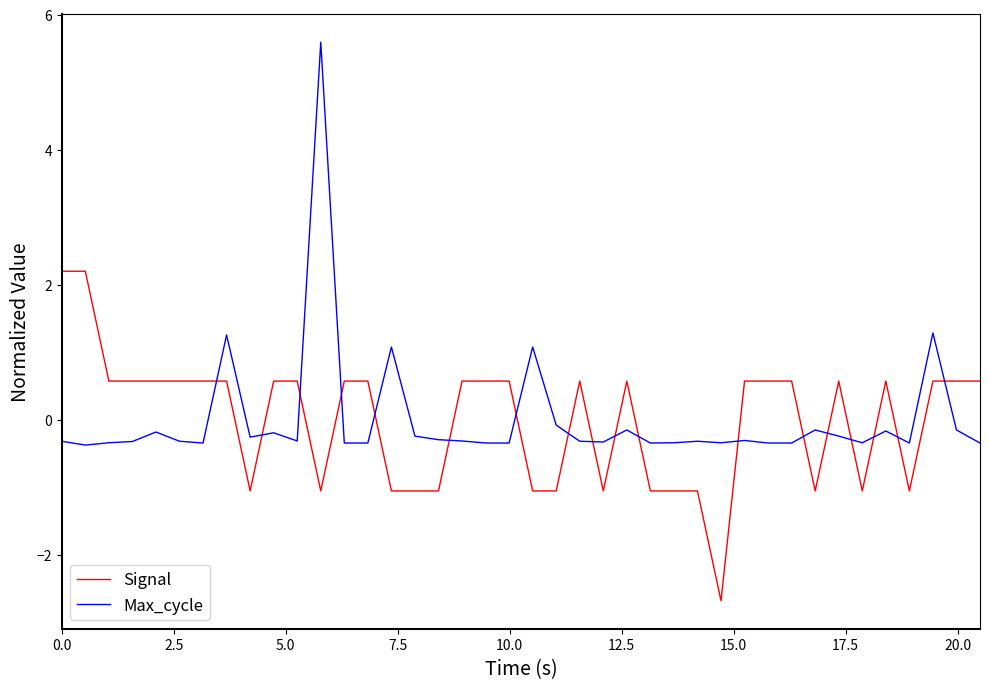

What is the minimum value for Signal?

-2.7